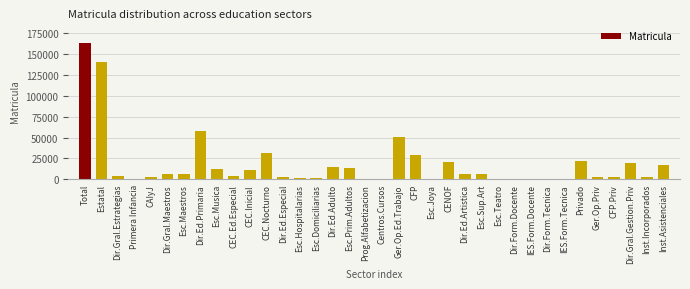

Which has a higher value, CFP or Dir.Form.Docente?

CFP